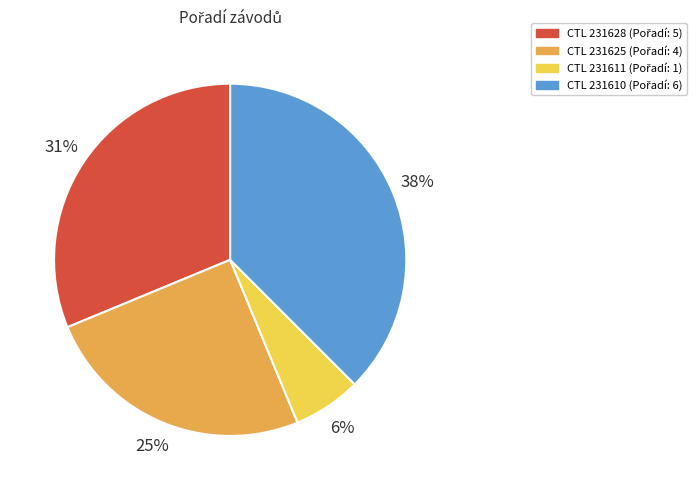

How many segments does this pie chart have?

4